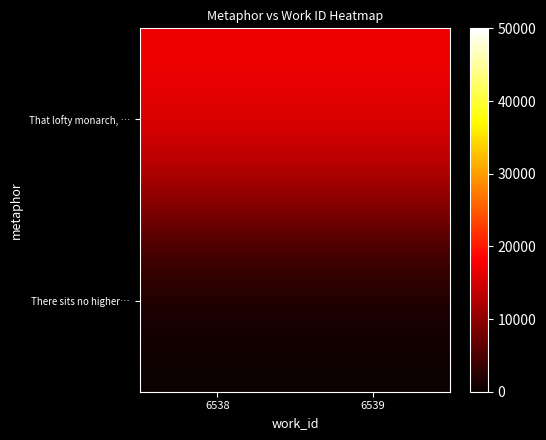

Rank the series by their average value, from highest to lowest.

That lofty monarch, …, There sits no higher…